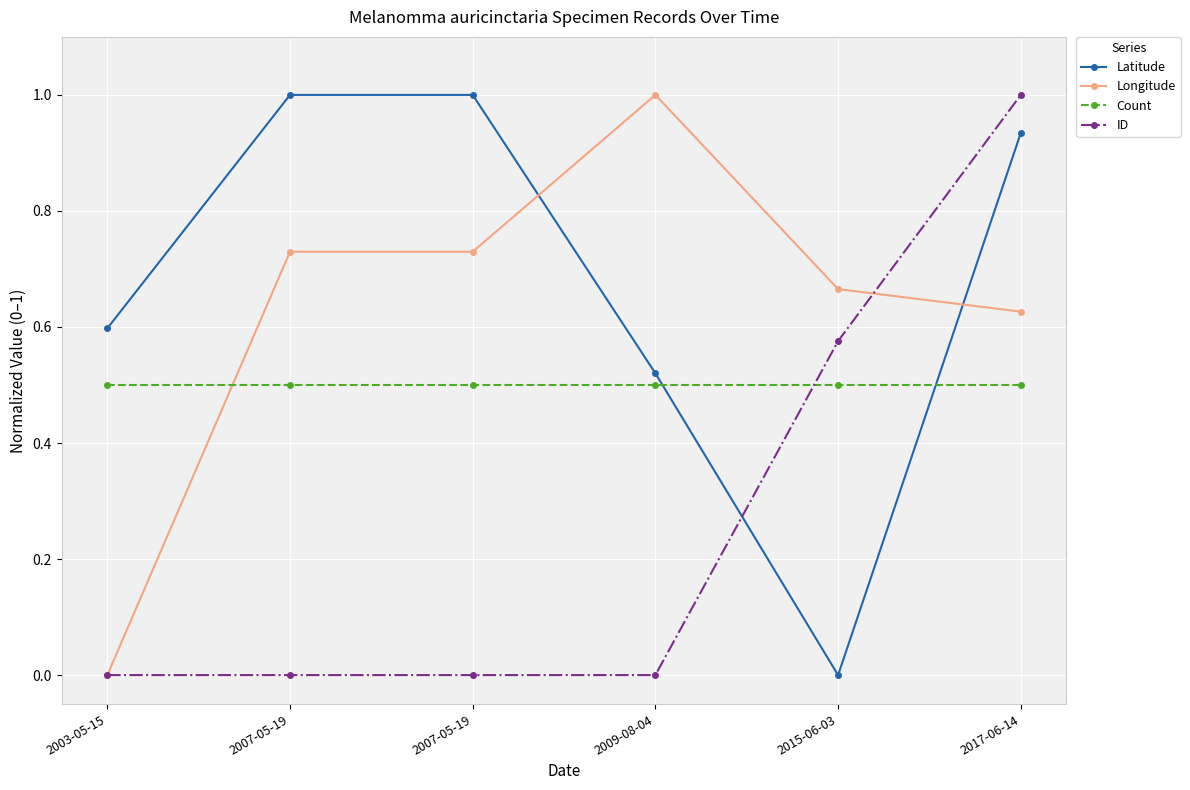

How many intersections are there between Count and Latitude?

2